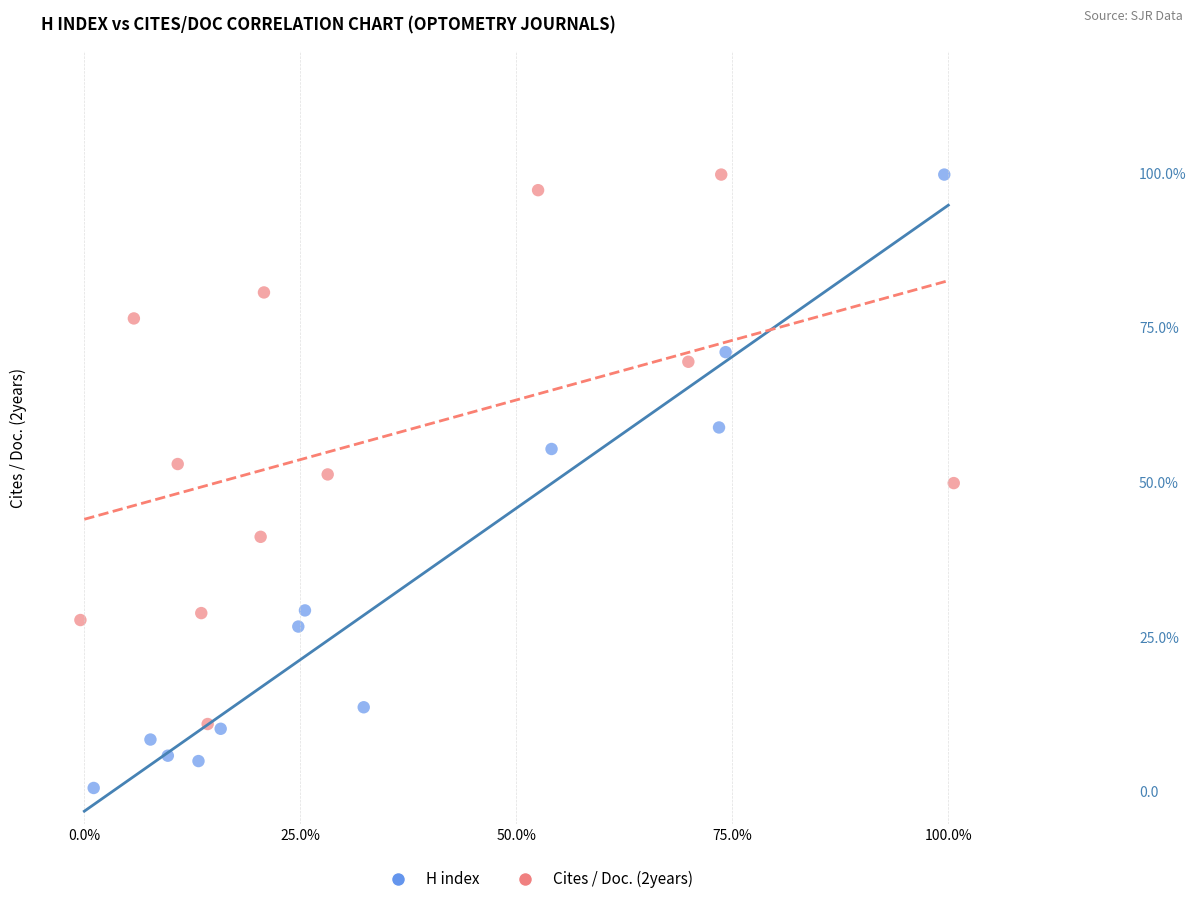

What are all the series names shown in the legend?

H index, Cites / Doc. (2years)